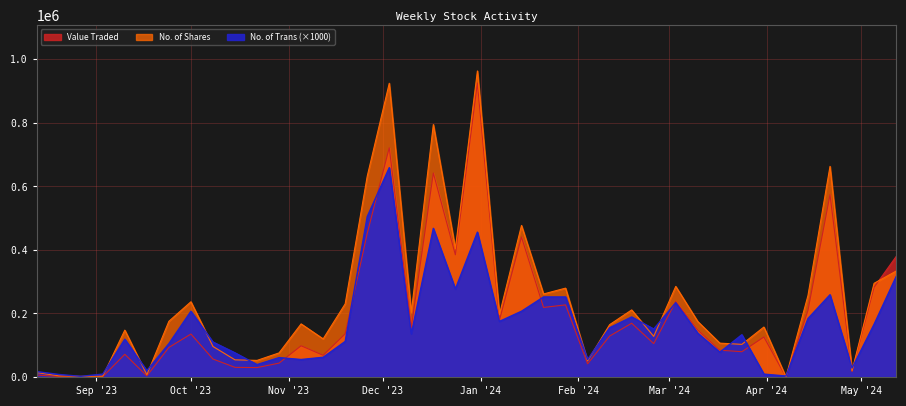

List the labels in order of Value Traded value, smallest first.

07/04/2024, 27/08/2023, 03/09/2023, 20/08/2023, 17/09/2023, 13/08/2023, 28/04/2024, 22/10/2023, 15/10/2023, 04/02/2024, 29/10/2023, 08/10/2023, 12/11/2023, 10/09/2023, 24/03/2024, 17/03/2024, 24/09/2023, 05/11/2023, 25/02/2024, 31/03/2024, 11/02/2024, 01/10/2023, 19/11/2023, 10/03/2024, 10/12/2023, 18/02/2024, 07/01/2024, 14/04/2024, 21/01/2024, 28/01/2024, 03/03/2024, 05/05/2024, 12/05/2024, 24/12/2023, 14/01/2024, 26/11/2023, 21/04/2024, 17/12/2023, 03/12/2023, 31/12/2023